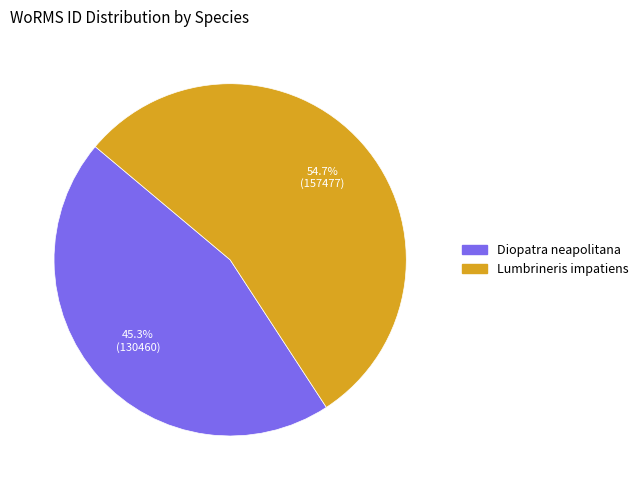

To the nearest percent, what percentage of the pie is Lumbrineris impatiens?

55%